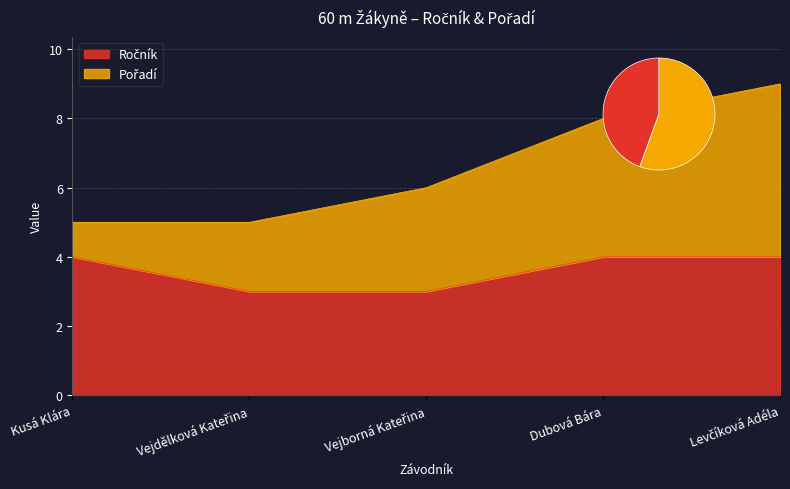

Reading left to right, list all the values displayed in this chart.

Kusá Klára=4	Vejdělková Kateřina=3	Vejborná Kateřina=3	Dubová Bára=4	Levčíková Adéla=4